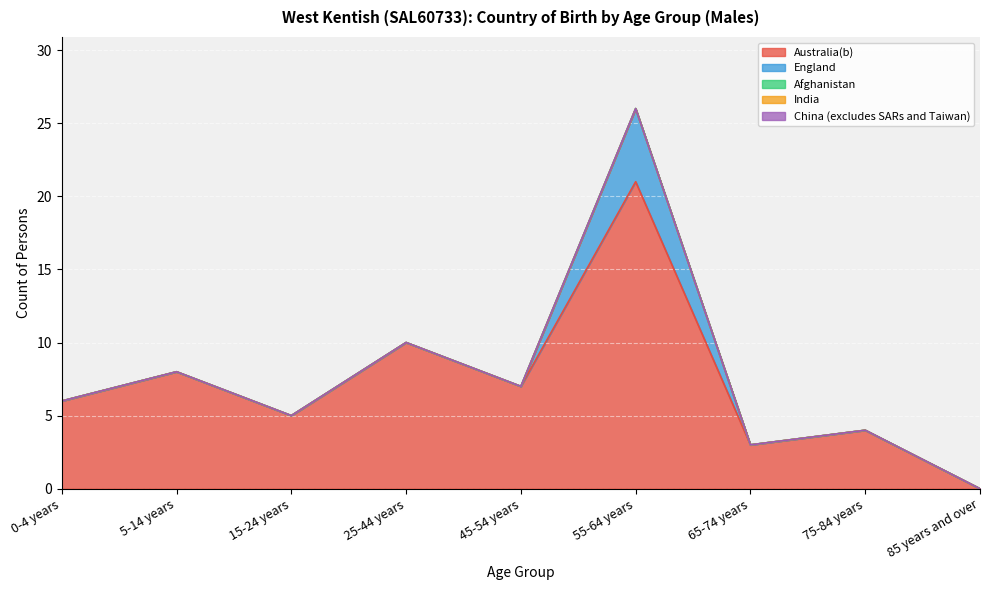

Which series has the largest range (max minus min)?

Australia(b)